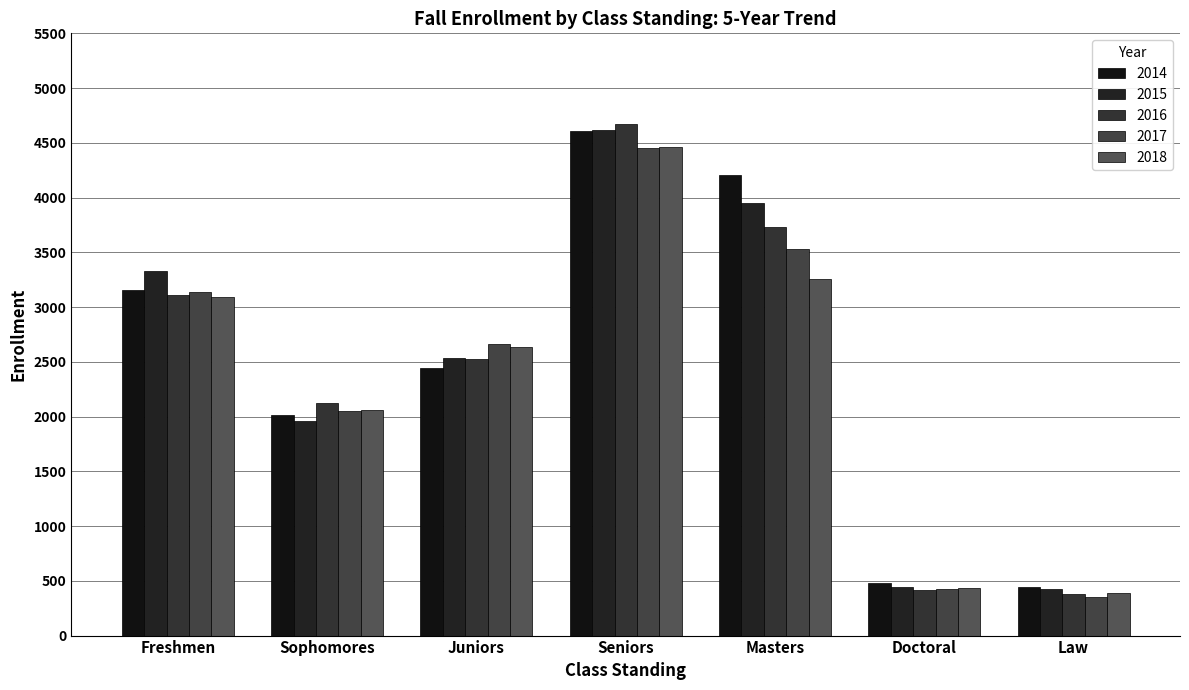

How many bars are there in total?

35